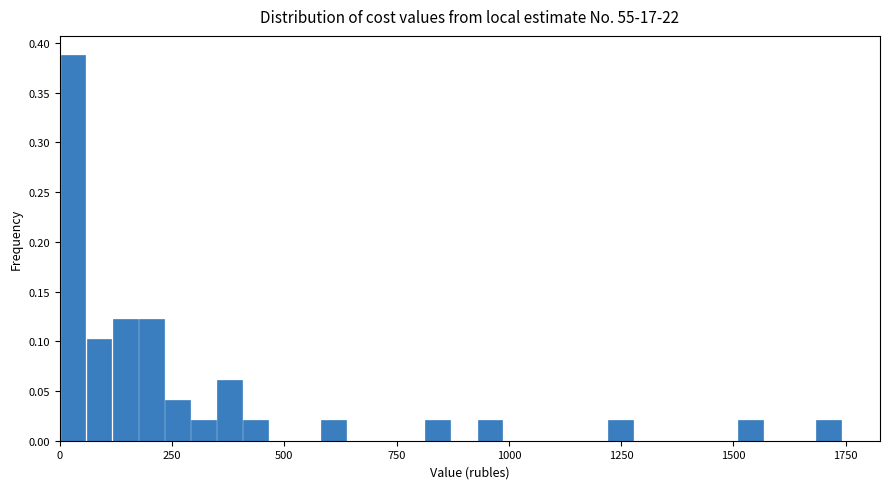

Read against the x-axis, roughly where is the centre of the tallest bar?

50